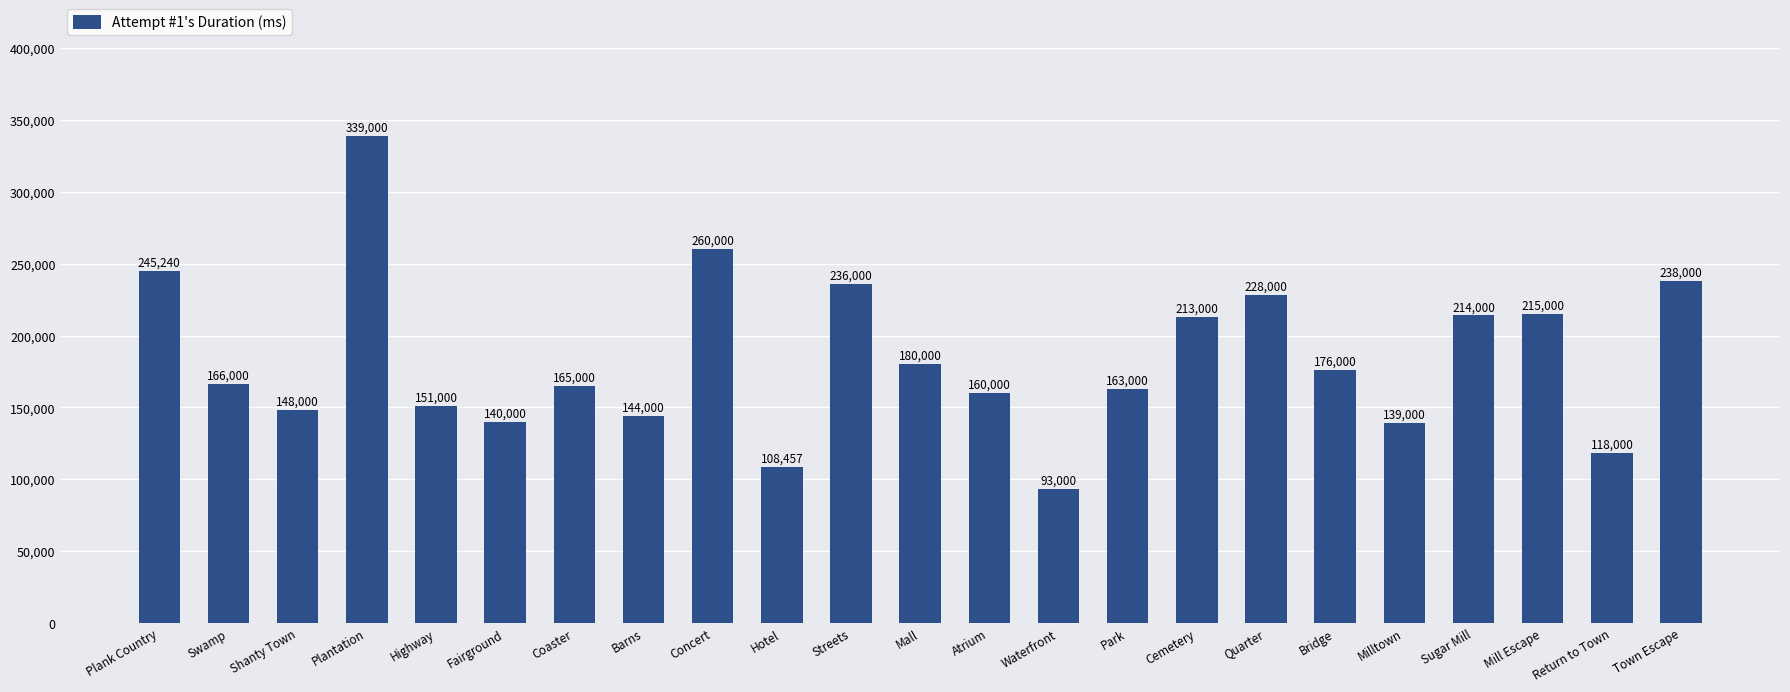

Between Waterfront and Park, which is larger?

Park